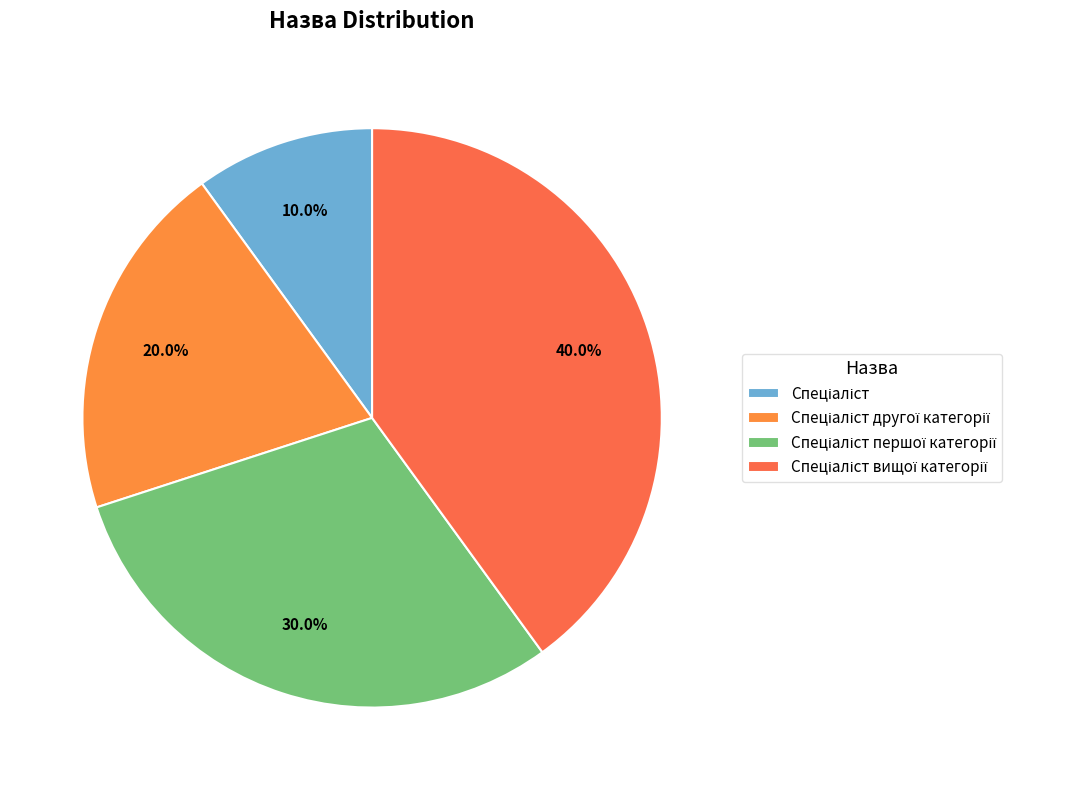

The Спеціаліст другої категорії slice represents 20% of the pie. True or false?

True